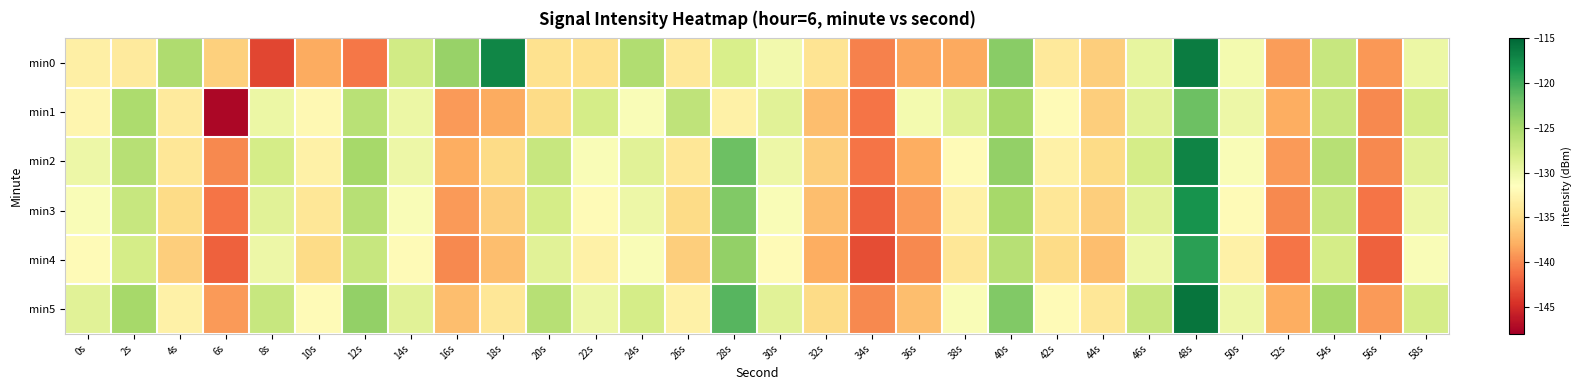

Reading right to left, transcribe all the data shown in this chart.

min0: 58s=-129.9	56s=-139.2	54s=-127.0	52s=-138.9	50s=-130.5	48s=-116.5	46s=-129.5	44s=-135.9	42s=-133.8	40s=-123.4	38s=-138.2	36s=-138.4	34s=-140.3	32s=-134.2	30s=-130.4	28s=-128.2	26s=-133.8	24s=-125.6	22s=-134.6	20s=-134.5	18s=-117.2	16s=-124.2	14s=-127.7	12s=-140.8	10s=-138.1	8s=-143.5	6s=-135.8	4s=-125.5	2s=-133.7	0s=-133.1
min1: 58s=-128.0	56s=-140.0	54s=-127.0	52s=-138.0	50s=-130.0	48s=-122.0	46s=-129.0	44s=-136.0	42s=-132.0	40s=-125.0	38s=-128.8	36s=-130.5	34s=-141.0	32s=-137.0	30s=-129.0	28s=-133.0	26s=-126.5	24s=-131.0	22s=-128.0	20s=-135.0	18s=-138.1	16s=-139.0	14s=-129.9	12s=-126.2	10s=-132.2	8s=-129.9	6s=-147.4	4s=-133.7	2s=-125.4	0s=-132.5
min2: 58s=-129.0	56s=-140.0	54s=-126.0	52s=-139.0	50s=-131.0	48s=-117.0	46s=-128.0	44s=-135.0	42s=-133.0	40s=-124.0	38s=-132.0	36s=-138.0	34s=-141.0	32s=-136.0	30s=-130.0	28s=-122.0	26s=-134.0	24s=-129.0	22s=-131.0	20s=-127.0	18s=-135.0	16s=-138.0	14s=-130.0	12s=-125.0	10s=-133.0	8s=-128.0	6s=-140.0	4s=-134.0	2s=-126.0	0s=-130.0
min3: 58s=-130.0	56s=-141.0	54s=-127.0	52s=-140.0	50s=-132.0	48s=-118.0	46s=-129.0	44s=-136.0	42s=-134.0	40s=-125.0	38s=-133.0	36s=-139.0	34s=-142.0	32s=-137.0	30s=-131.0	28s=-123.0	26s=-135.0	24s=-130.0	22s=-132.0	20s=-128.0	18s=-136.0	16s=-139.0	14s=-131.0	12s=-126.0	10s=-134.0	8s=-129.0	6s=-141.0	4s=-135.0	2s=-127.0	0s=-131.0
min4: 58s=-131.0	56s=-142.0	54s=-128.0	52s=-141.0	50s=-133.0	48s=-119.0	46s=-130.0	44s=-137.0	42s=-135.0	40s=-126.0	38s=-134.0	36s=-140.0	34s=-143.0	32s=-138.0	30s=-132.0	28s=-124.0	26s=-136.0	24s=-131.0	22s=-133.0	20s=-129.0	18s=-137.0	16s=-140.0	14s=-132.0	12s=-127.0	10s=-135.0	8s=-130.0	6s=-142.0	4s=-136.0	2s=-128.0	0s=-132.0
min5: 58s=-128.0	56s=-139.0	54s=-125.0	52s=-138.0	50s=-130.0	48s=-116.0	46s=-127.0	44s=-134.0	42s=-132.0	40s=-123.0	38s=-131.0	36s=-137.0	34s=-140.0	32s=-135.0	30s=-129.0	28s=-121.0	26s=-133.0	24s=-128.0	22s=-130.0	20s=-126.0	18s=-134.0	16s=-137.0	14s=-129.0	12s=-124.0	10s=-132.0	8s=-127.0	6s=-139.0	4s=-133.0	2s=-125.0	0s=-129.0